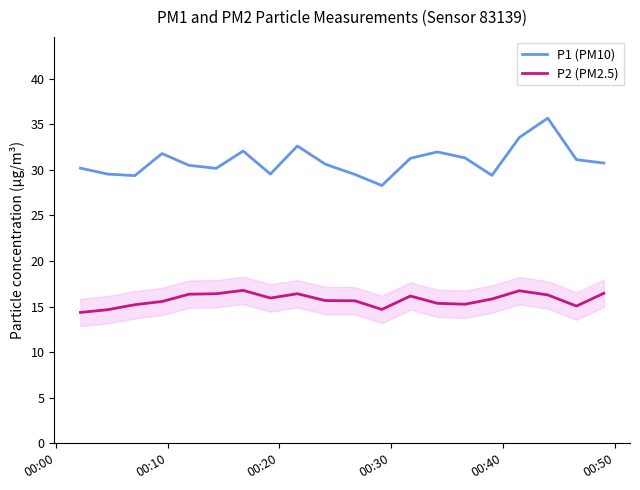

Which series has the largest total across all categories?

P1 (PM10)